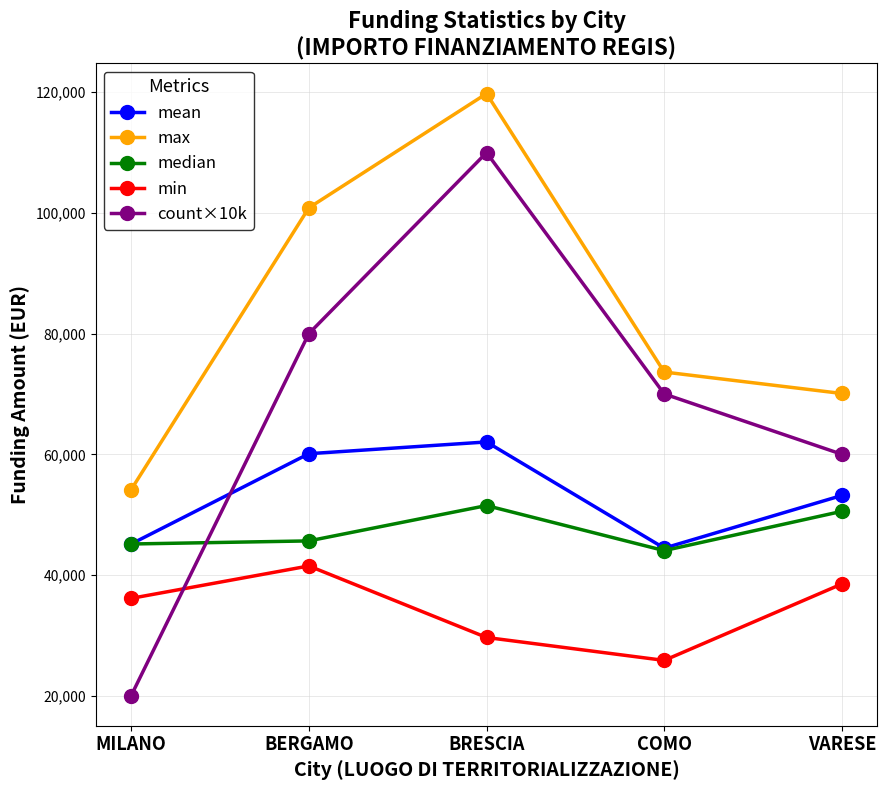

Does the chart display data point markers on the line(s)?

Yes